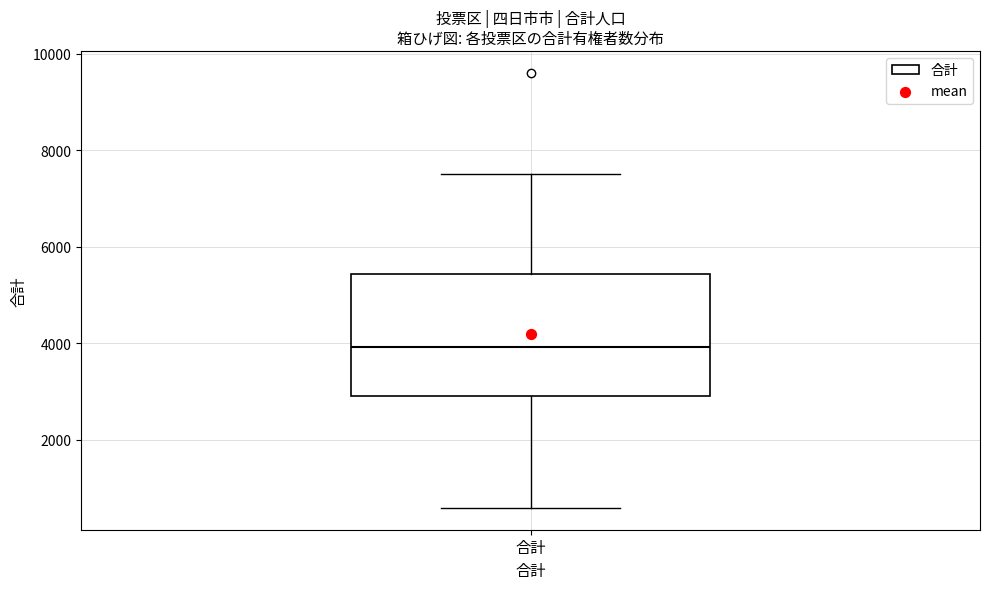

Transcribe this box plot: give where the median line is, the range the box spans, and where the two whiskers end, as read against the y-axis. The values are not printed on the chart, so give them approximately, as read against the axis.

median 4000, box 3000 to 5400, whiskers 600 to 7600